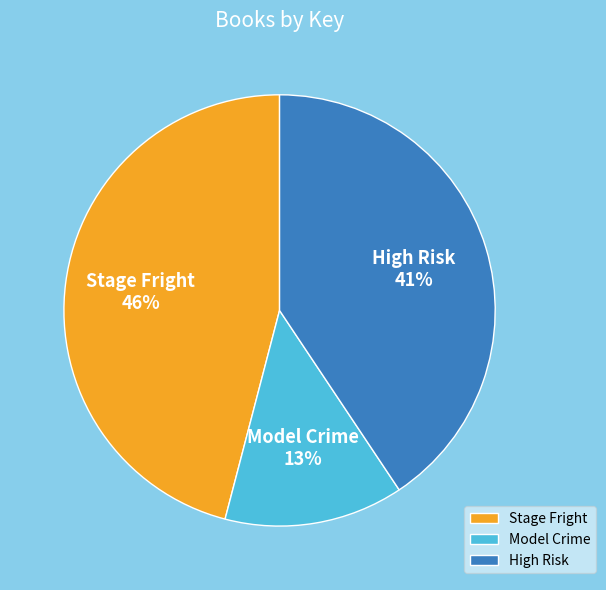

Approximately how many times larger is the value at Model Crime compared to Stage Fright?

0.3